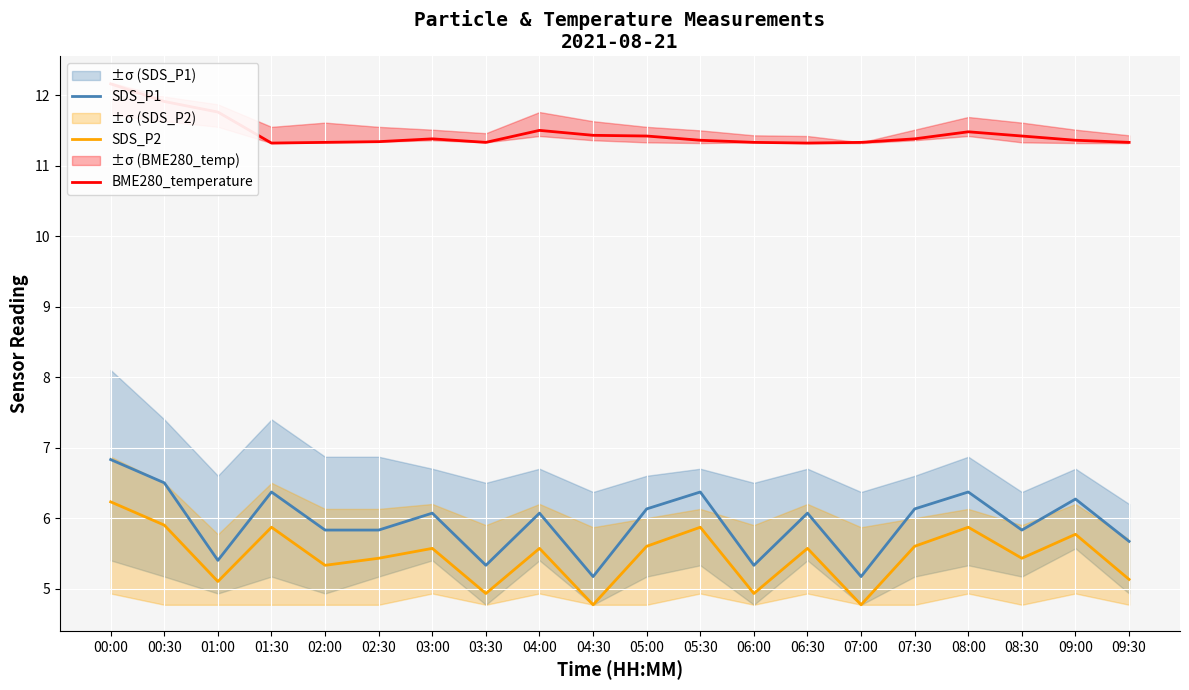

True or false: SDS_P2 has more than 0 points higher than both neighbors.

True